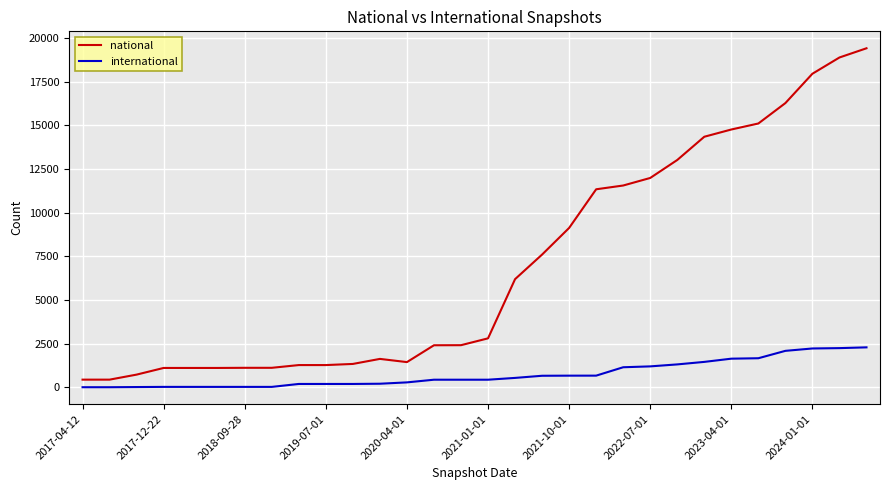

How many data points in international are less than 433?

13